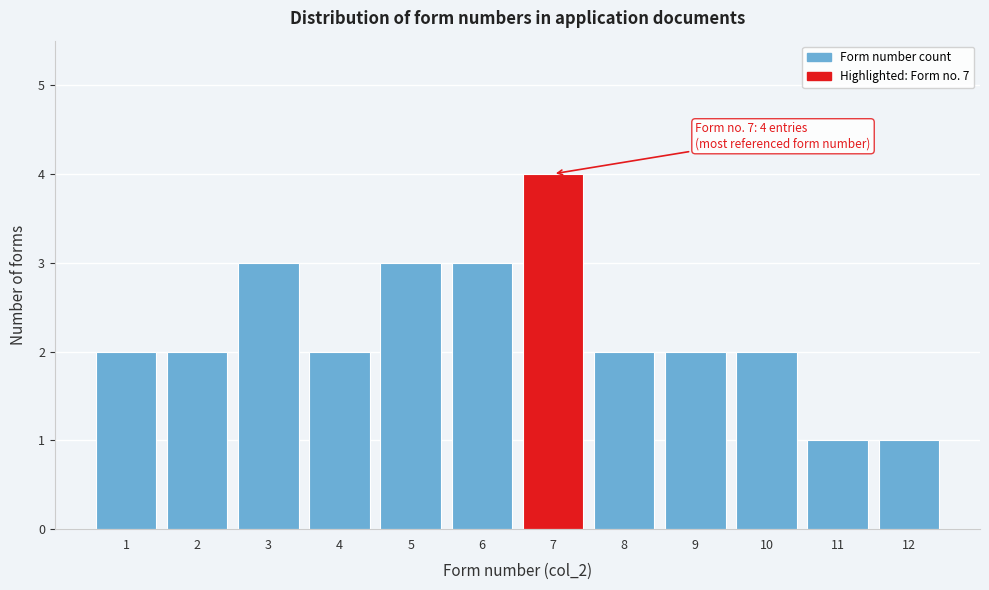

Over which range of the x-axis is the bar tallest?

6.5 to 7.5